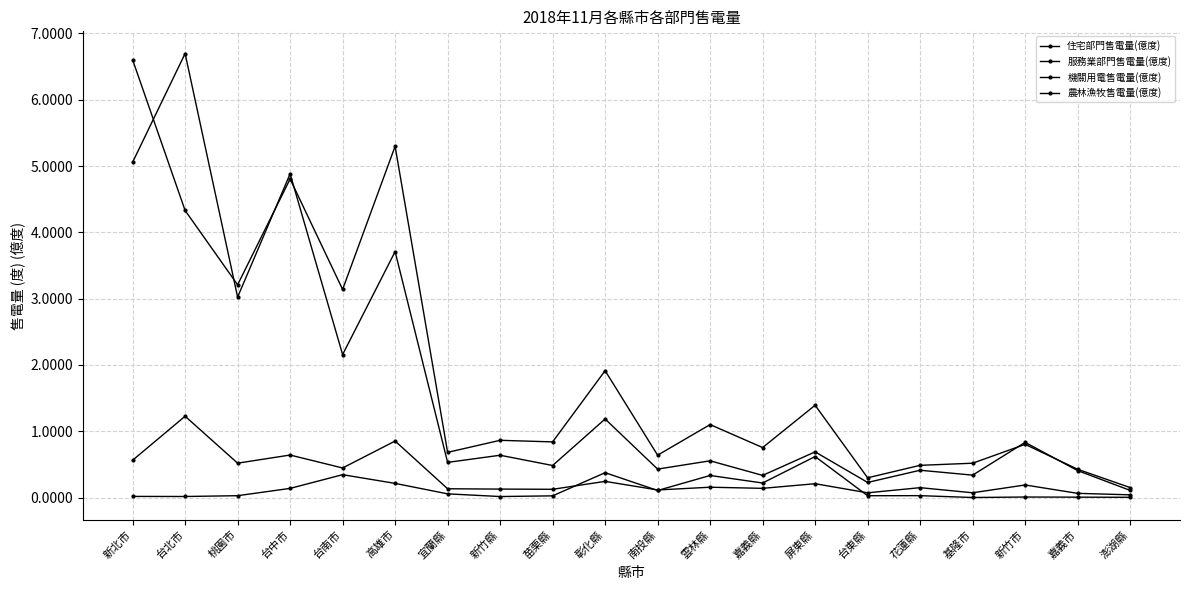

Reading right to left, transcribe all the data shown in this chart.

住宅部門售電量(億度): 0.1	0.4	0.8	0.5	0.5	0.3	1.4	0.8	1.1	0.6	1.9	0.8	0.9	0.7	5.3	3.1	4.8	3.2	4.3	6.6
服務業部門售電量(億度): 0.1	0.4	0.8	0.3	0.4	0.2	0.7	0.3	0.6	0.4	1.2	0.5	0.6	0.5	3.7	2.2	4.9	3.0	6.7	5.1
機關用電售電量(億度): 0.0	0.1	0.2	0.1	0.1	0.1	0.2	0.1	0.2	0.1	0.2	0.1	0.1	0.1	0.9	0.4	0.6	0.5	1.2	0.6
農林漁牧售電量(億度): 0.0	0.0	0.0	0.0	0.0	0.0	0.6	0.2	0.3	0.1	0.4	0.0	0.0	0.1	0.2	0.3	0.1	0.0	0.0	0.0